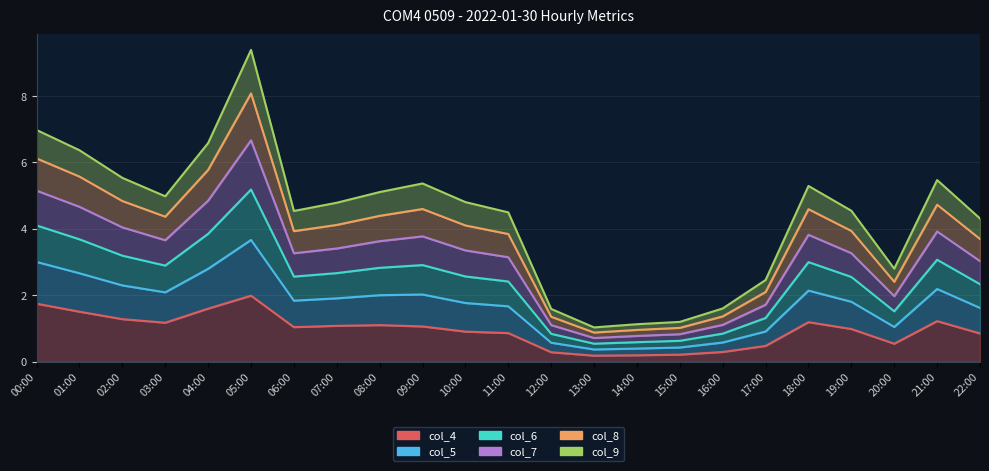

In col_8, how many points are higher than both neighbors (excluding endpoints)?

4